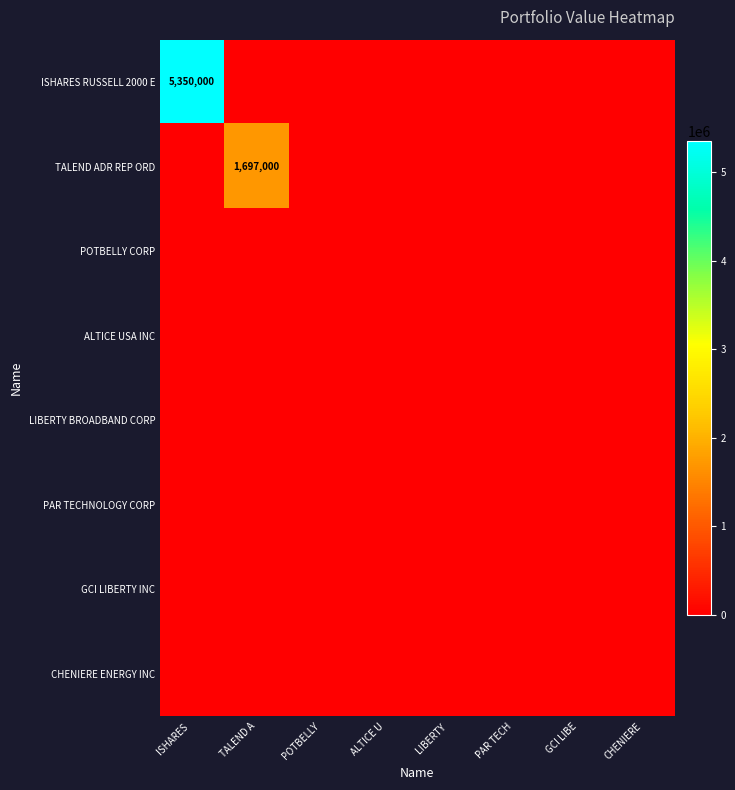

At how many categories does at least one series exceed 841496?

2